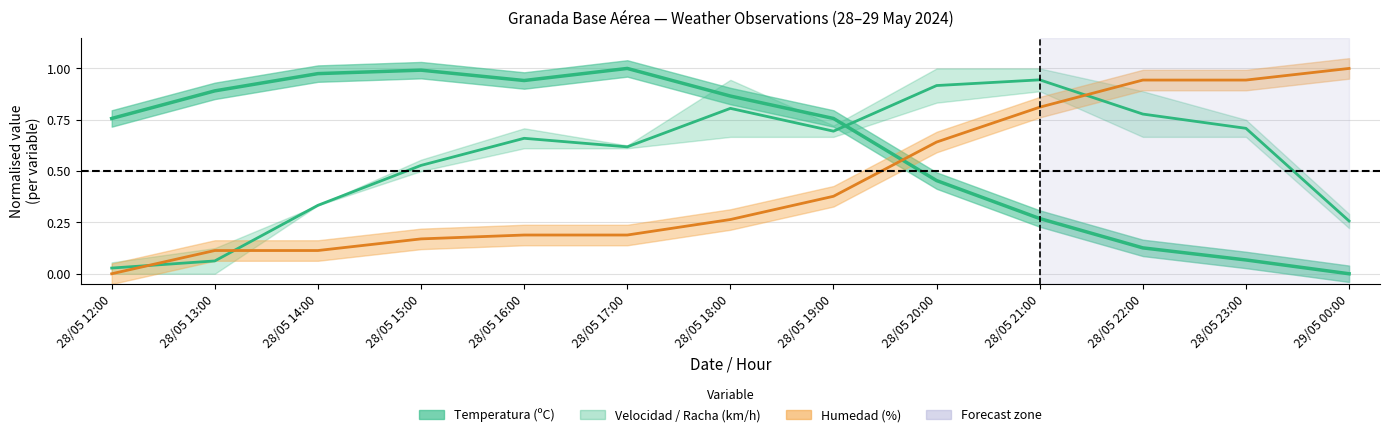

What is the sum of all Velocidad del viento (km/h) values?

7.3